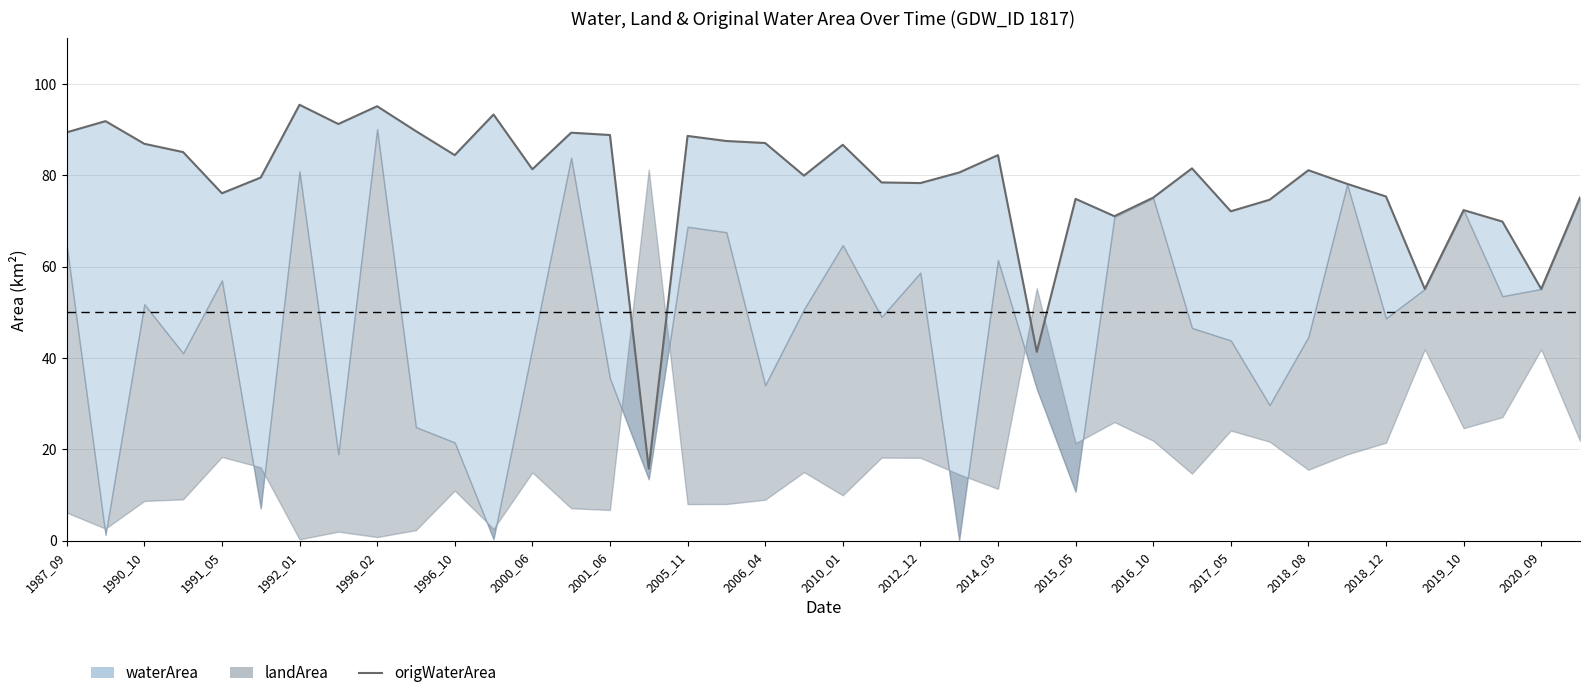

What is the greatest value displayed?

95.4